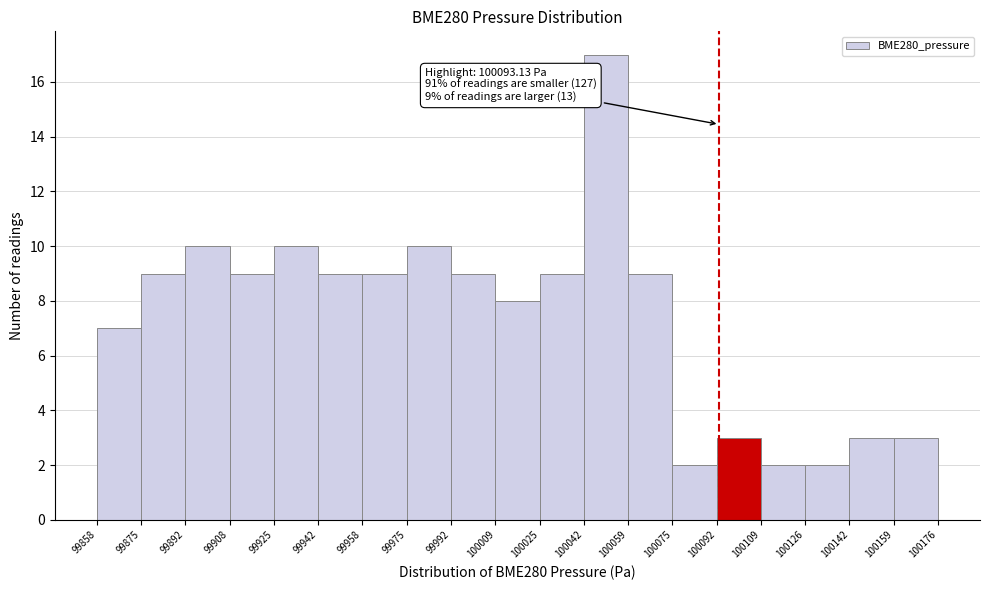

Which range on the x-axis has the tallest bar?

100042 to 100059